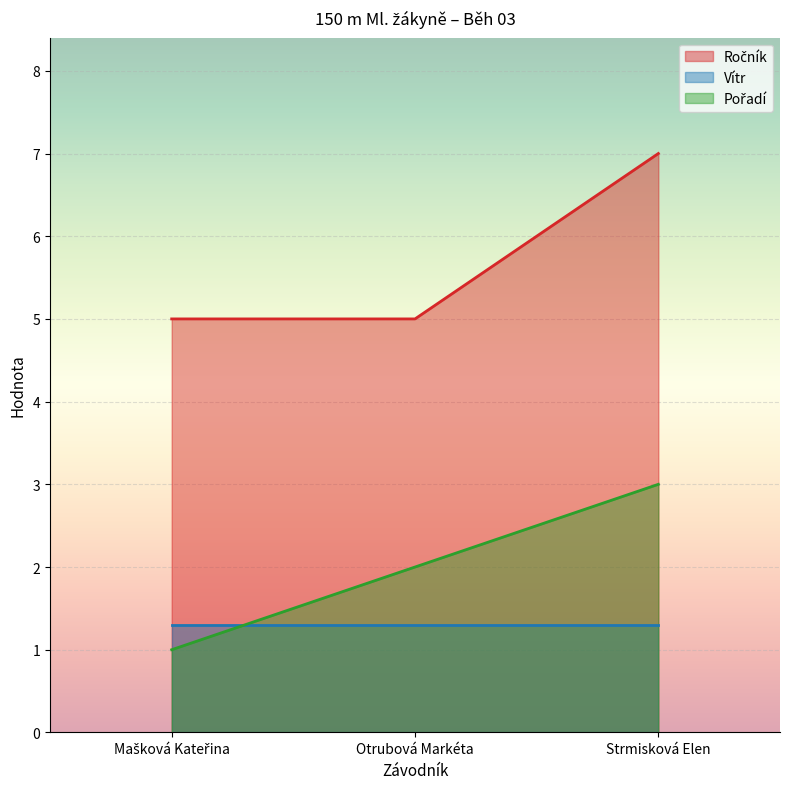

At which label does Pořadí reach its minimum?

Mašková Kateřina